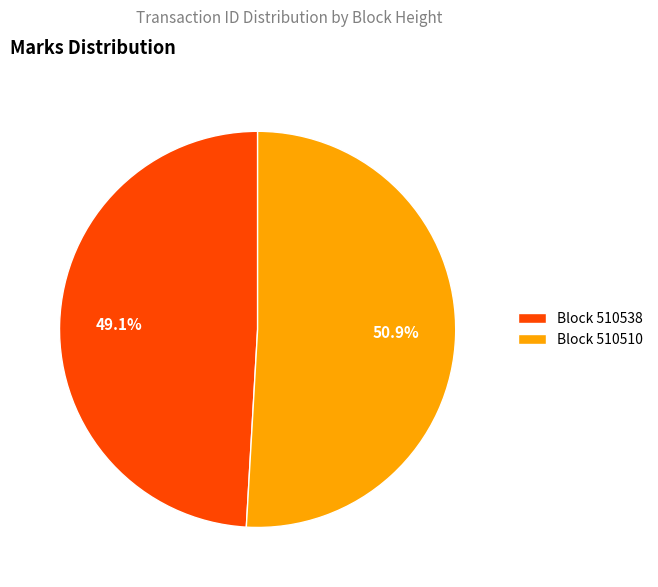

What is the ratio of the value at Block 510538 to the value at Block 510510?

1.0